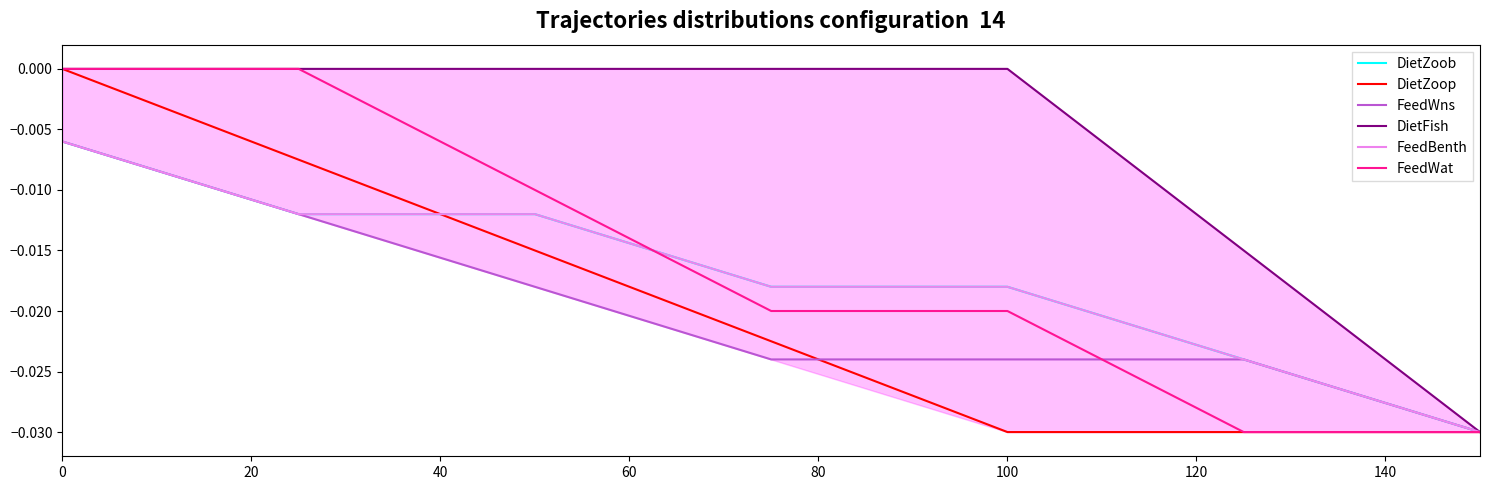

How many times do FeedBenth and FeedWat cross each other?

1